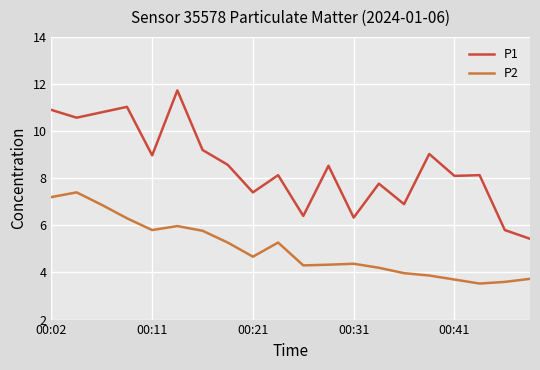

Which series has the largest total across all categories?

P1